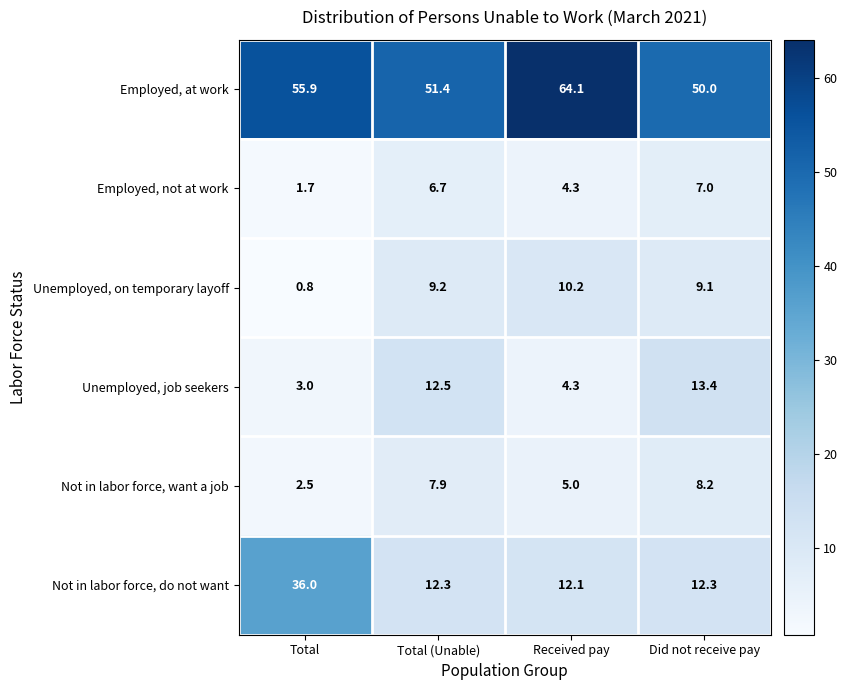

What is the maximum value for Not in labor force, want a job?

8.2